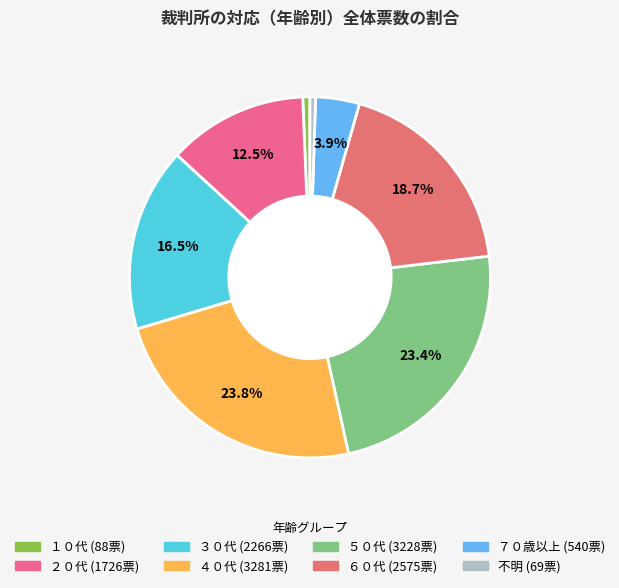

Does ３０代 account for over 50% of the chart?

No